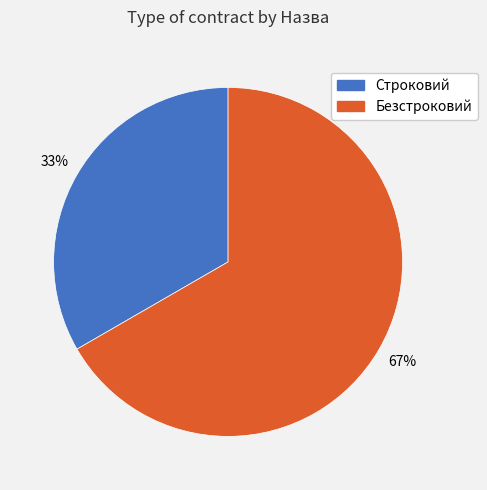

What is the largest slice in the pie chart?

Безстроковий